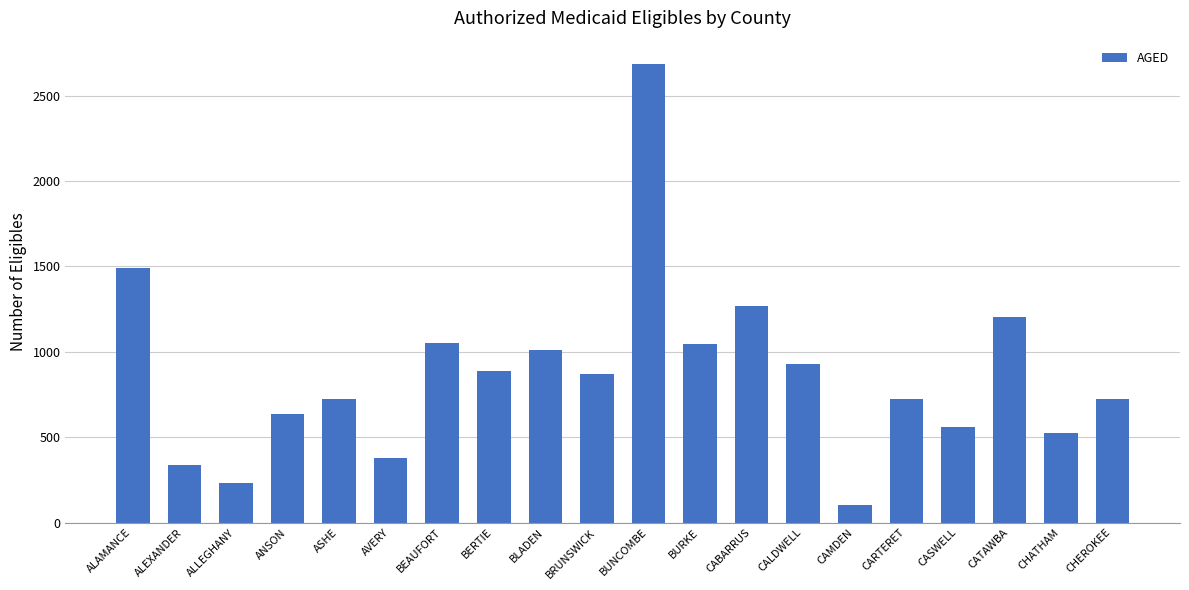

What is the smallest value displayed?

105